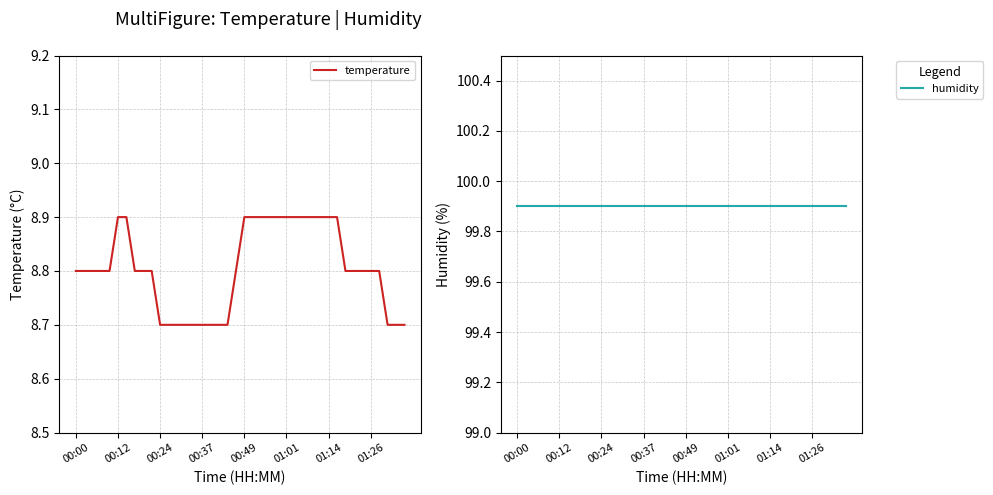

Rank the series by their average value, from lowest to highest.

temperature, humidity